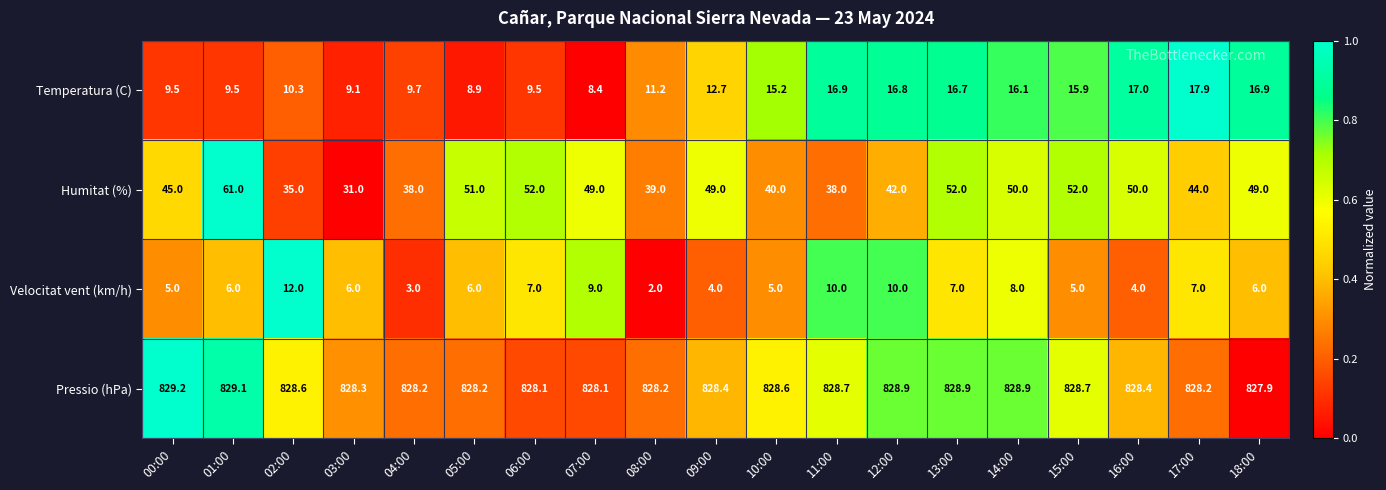

Rank the series by their maximum value, from lowest to highest.

Velocitat vent (km/h), Temperatura (C), Humitat (%), Pressio (hPa)